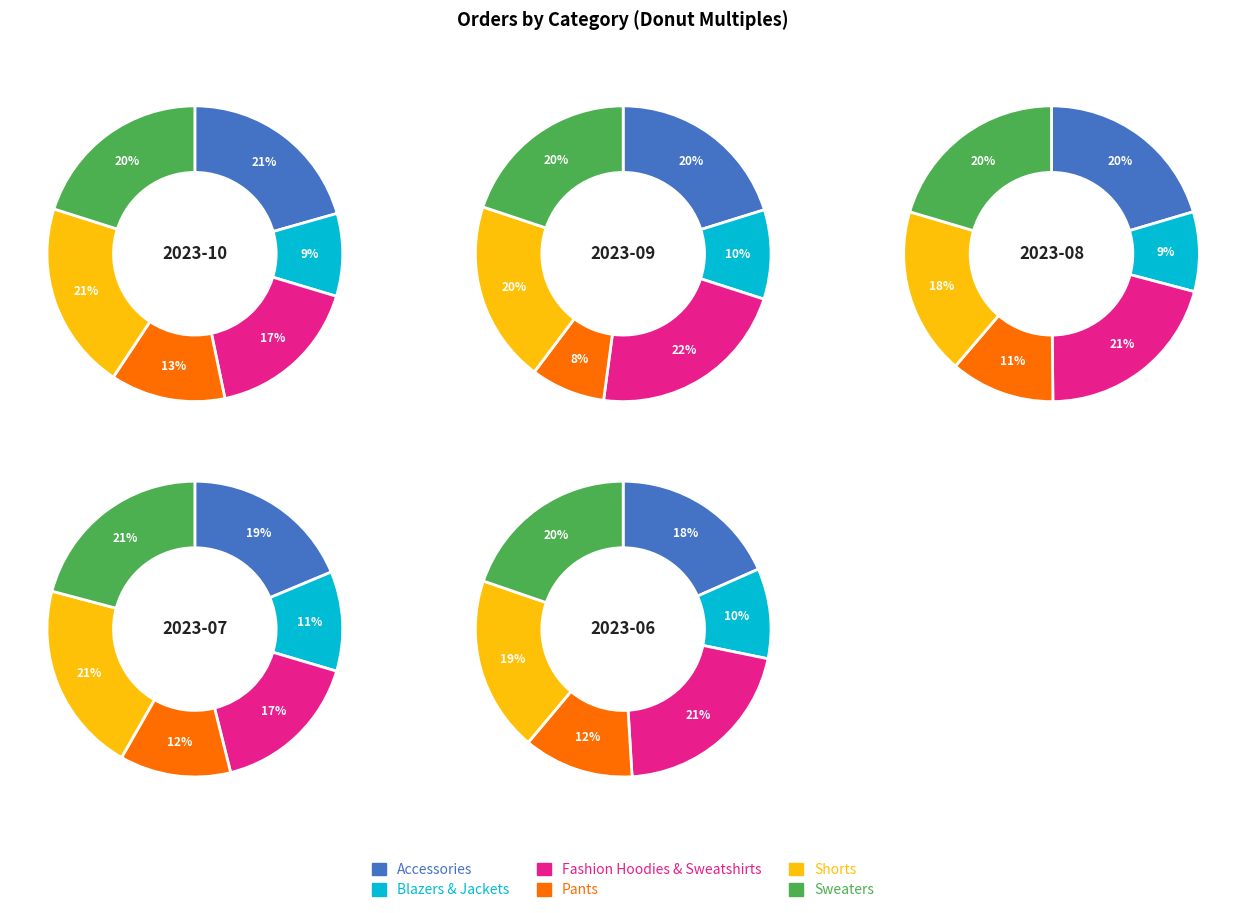

Rank the series at 4 from highest to lowest value.

Fashion Hoodies & Sweatshirts, Sweaters, Shorts, Accessories, Pants, Blazers & Jackets